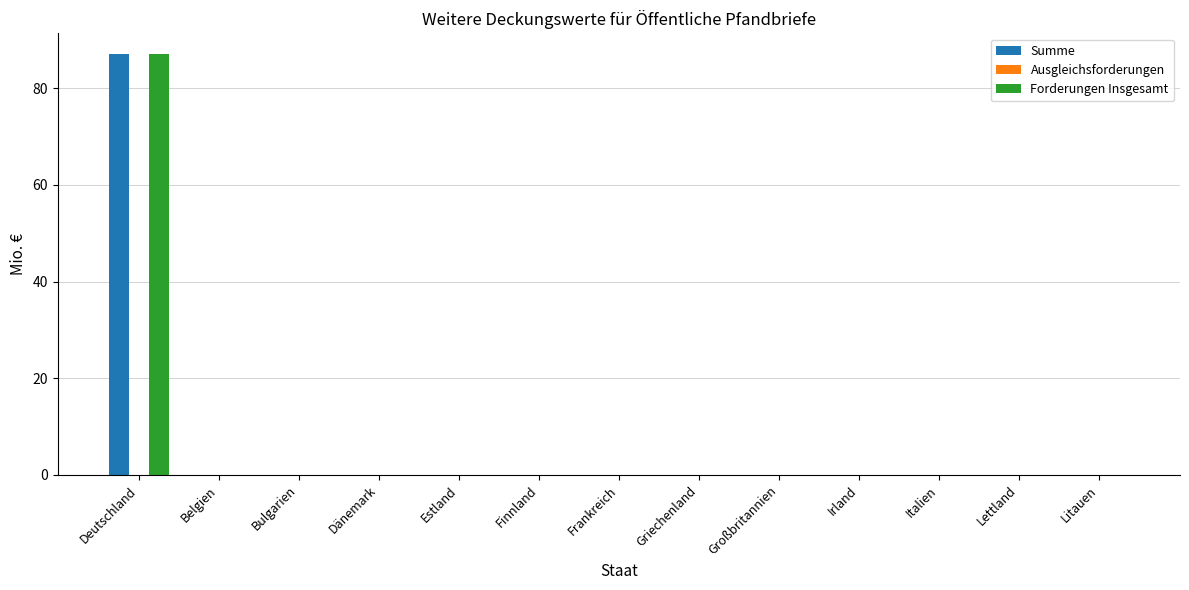

What is the sum of all Summe values?

87.0